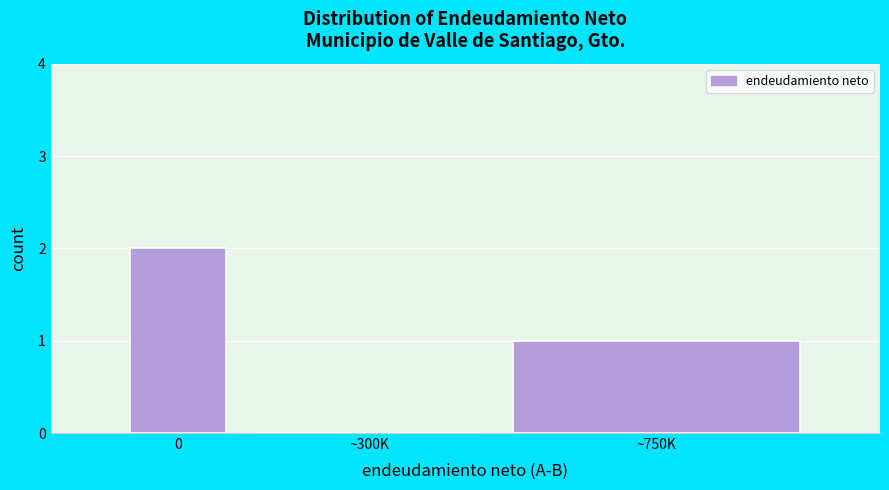

Reading right to left, what are all the values shown in this chart?

~750K=1	~300K=0	0=2